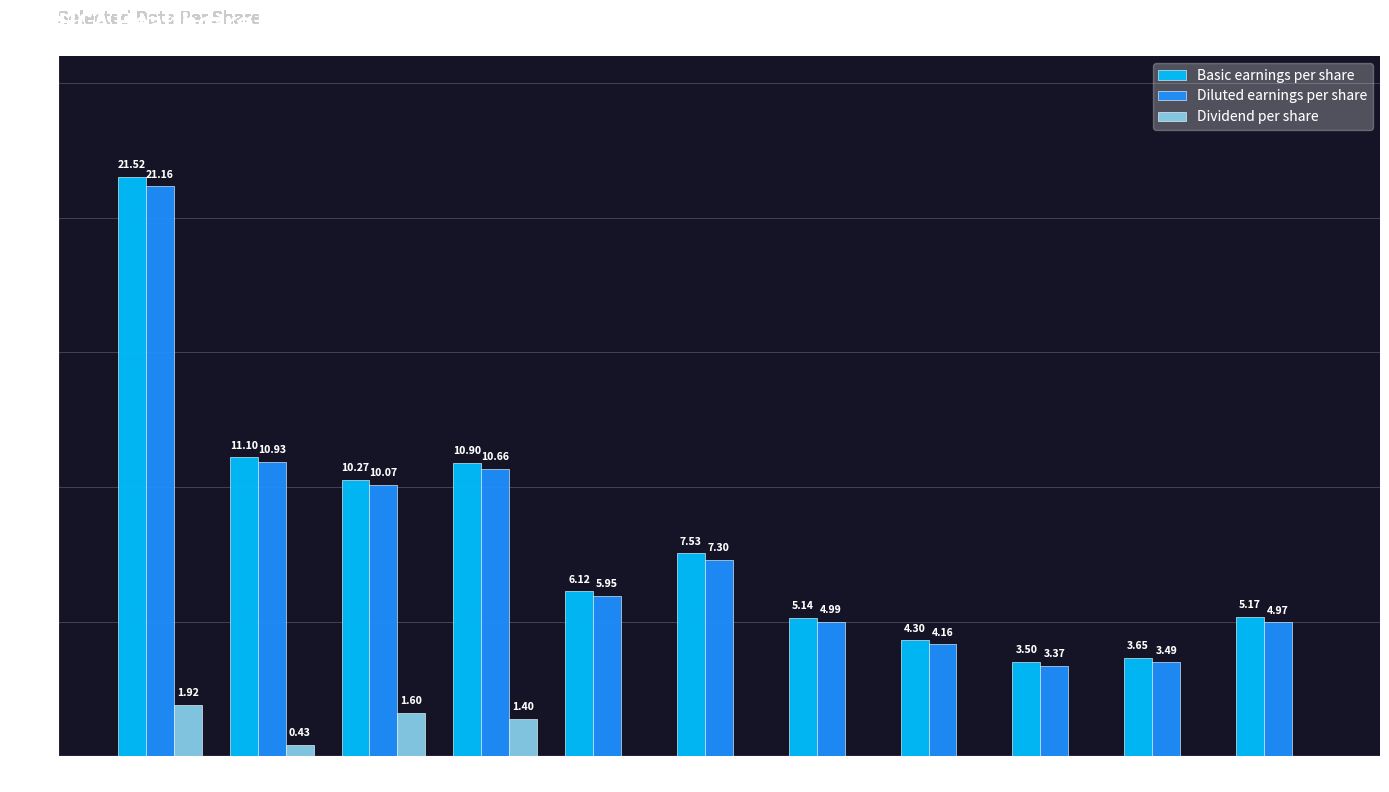

Count the number of categories in the chart.

11